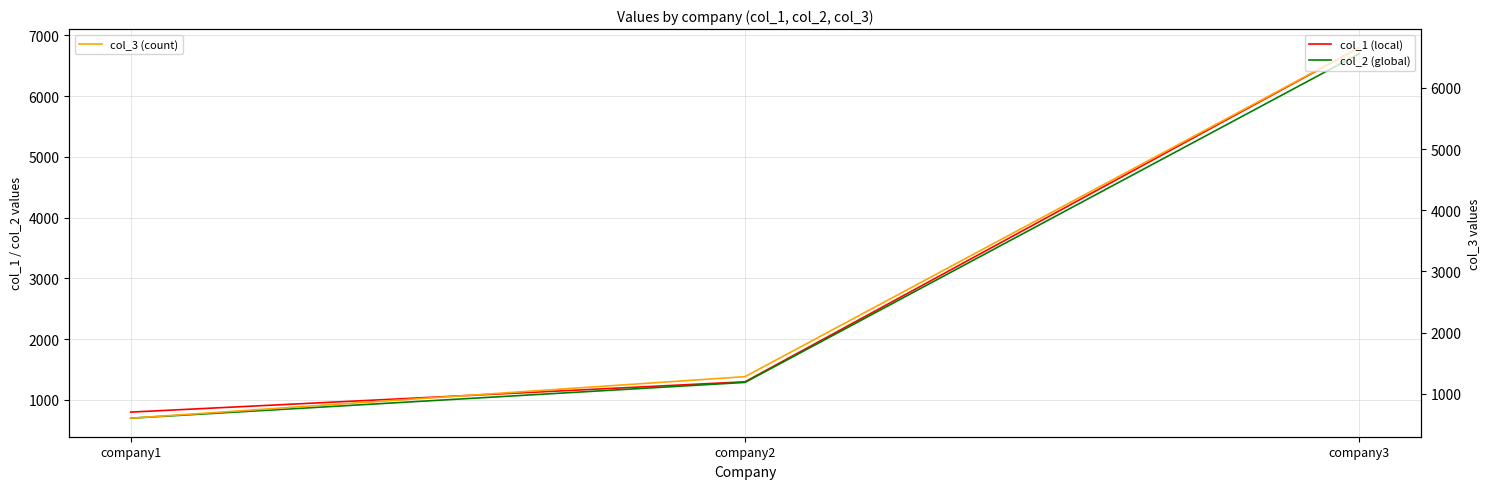

Reading left to right, transcribe all the data shown in this chart.

col_1 (local): company1=800	company2=1299	company3=6799
col_2 (global): company1=700	company2=1289	company3=6699
col_3 (count): company1=600	company2=1279	company3=6659